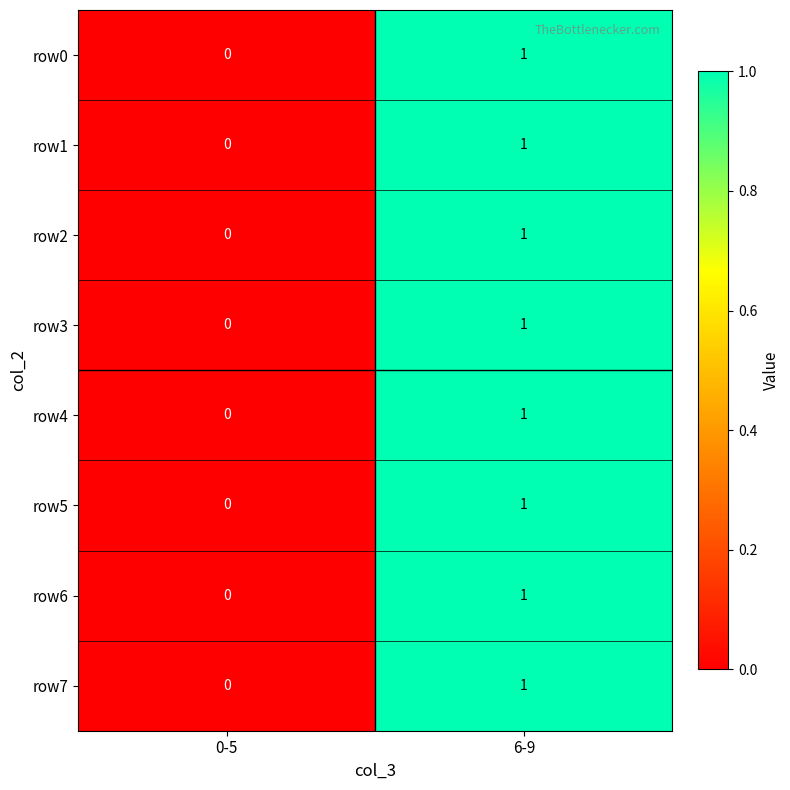

List the labels in order of row0 value, largest first.

6-9, 0-5